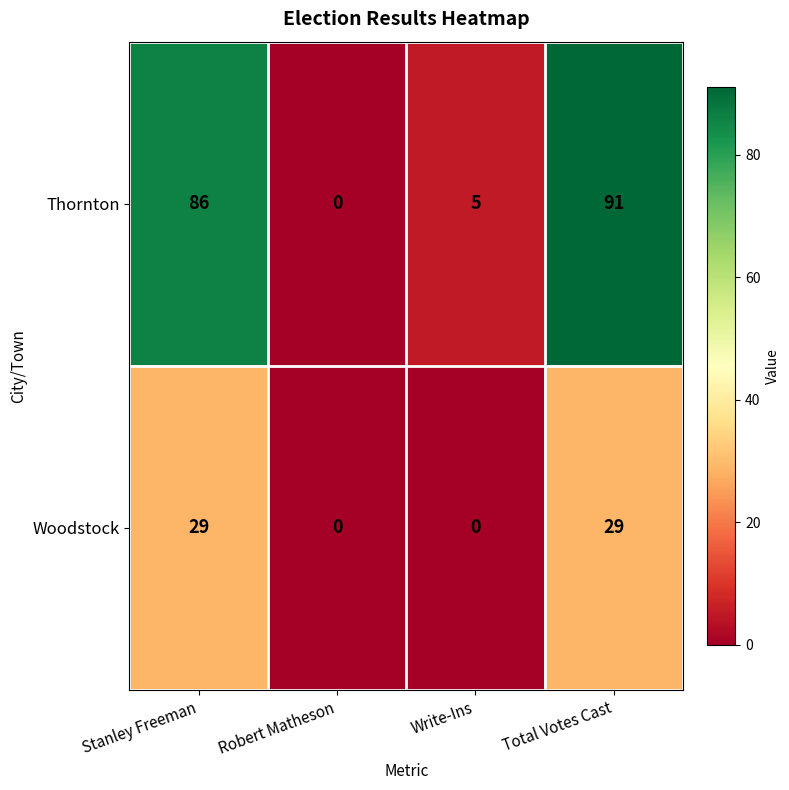

Reading left to right, what are all the values shown in this chart?

Thornton: Stanley Freeman=86	Robert Matheson=0	Write-Ins=5	Total Votes Cast=91
Woodstock: Stanley Freeman=29	Robert Matheson=0	Write-Ins=0	Total Votes Cast=29